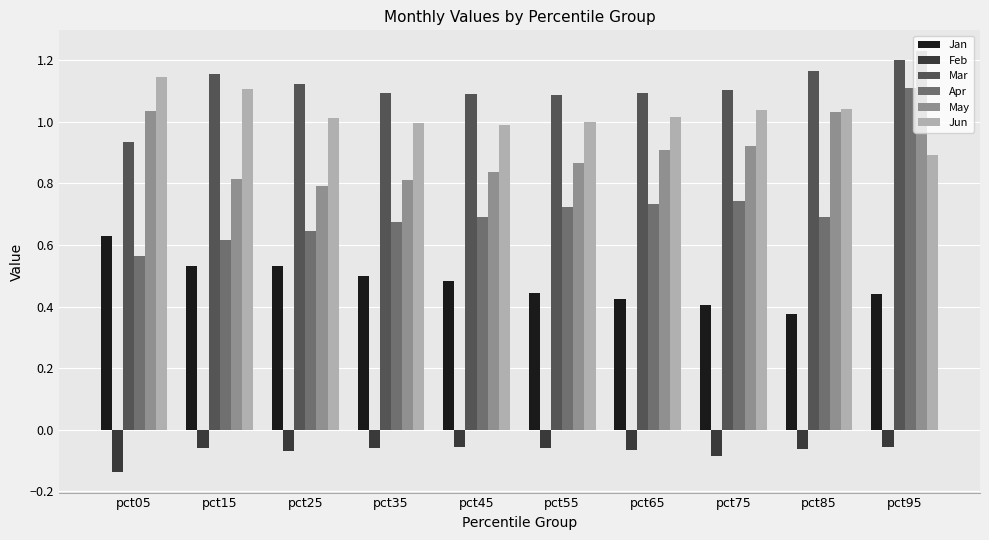

Which series has the widest spread of values?

Apr